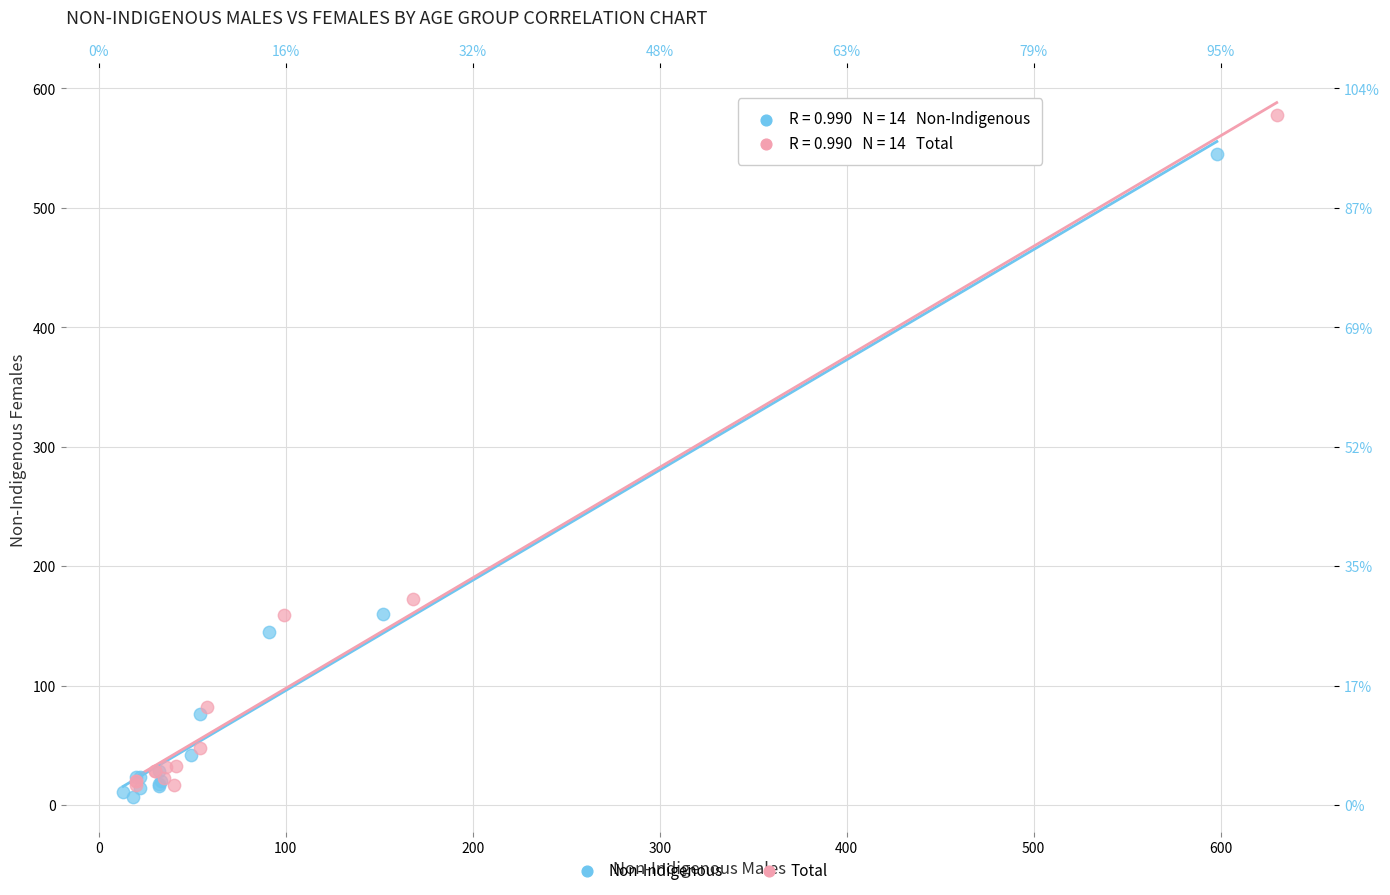

Which series has the largest Y range (max minus min)?

Total